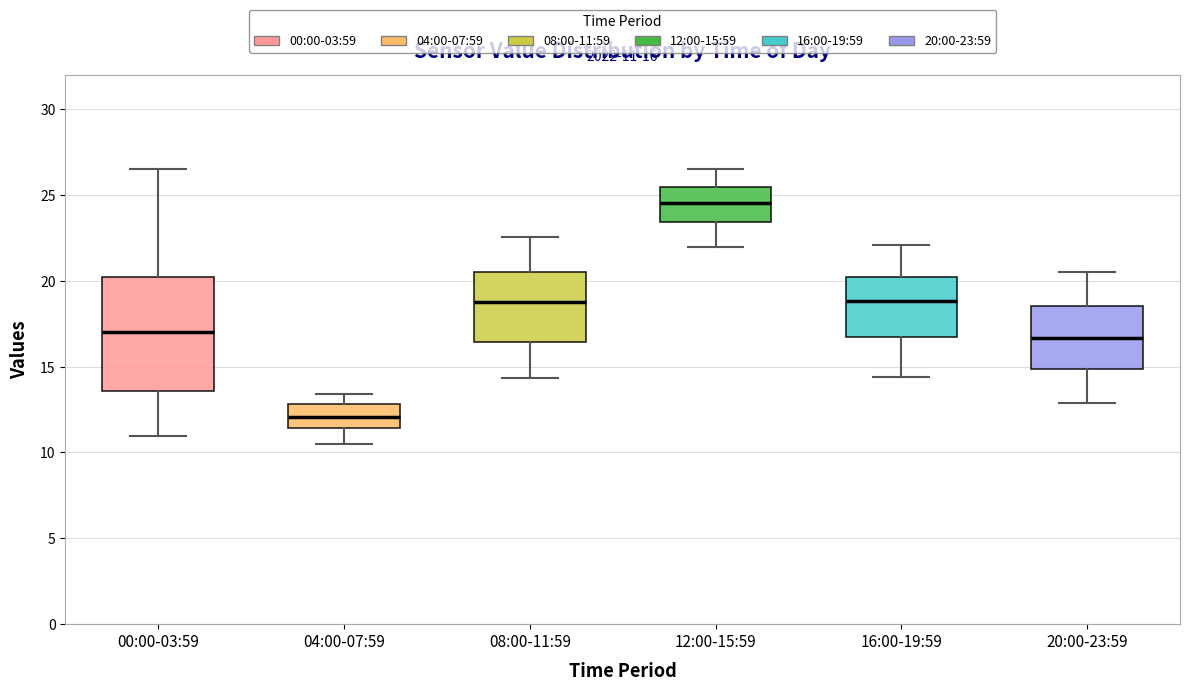

Which box is the tallest, from its lower edge to its upper edge?

00:00-03:59